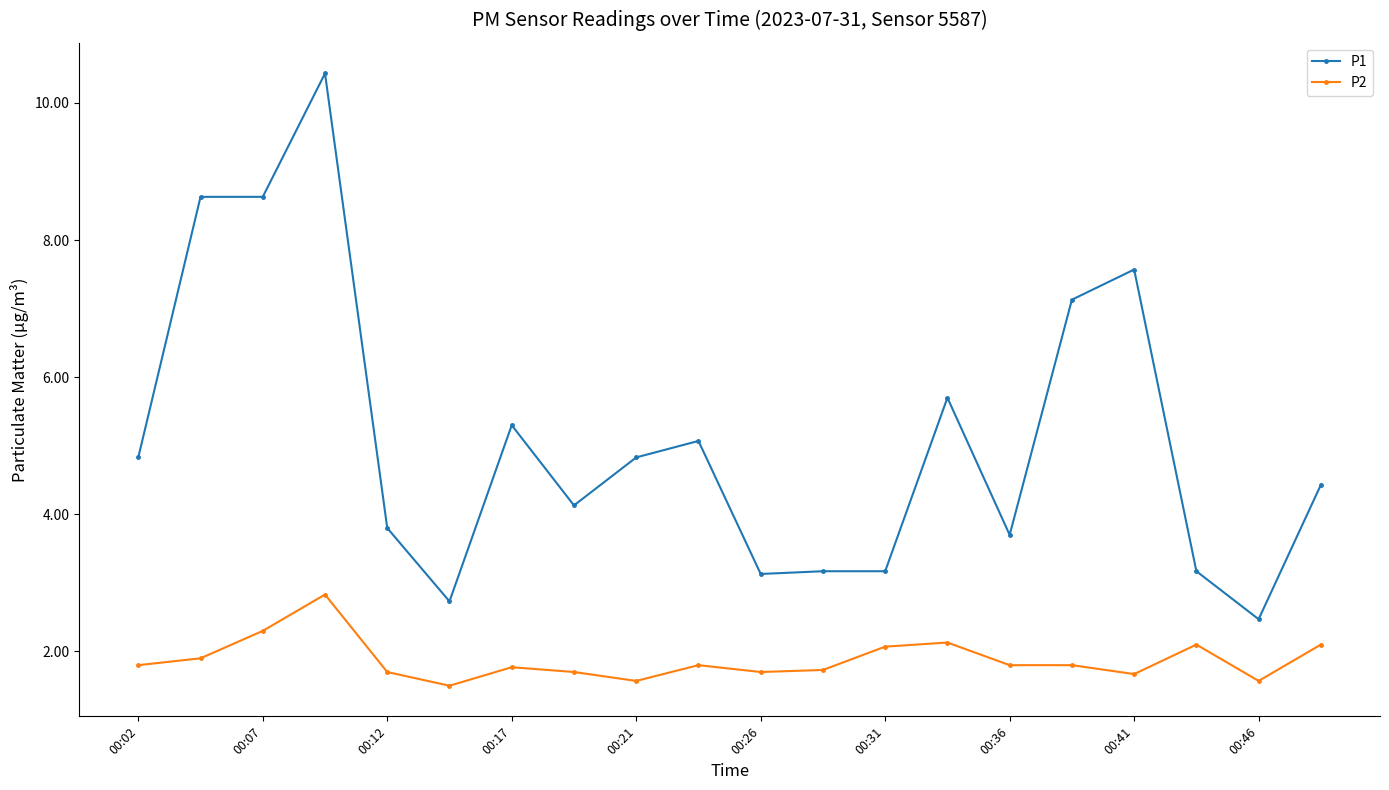

True or false: P2 and P1 intersect in this chart.

False